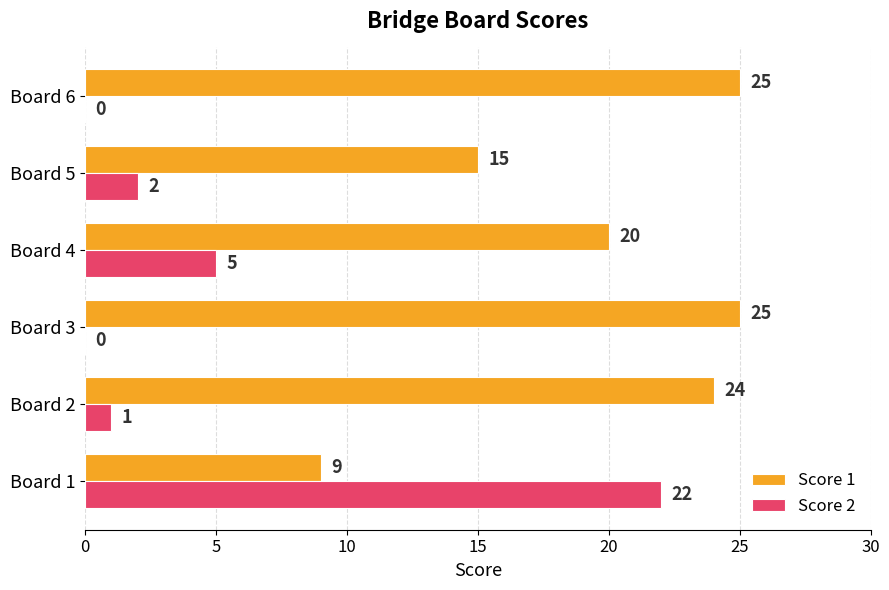

At which label is Score 1 closest to 17?

Board 5